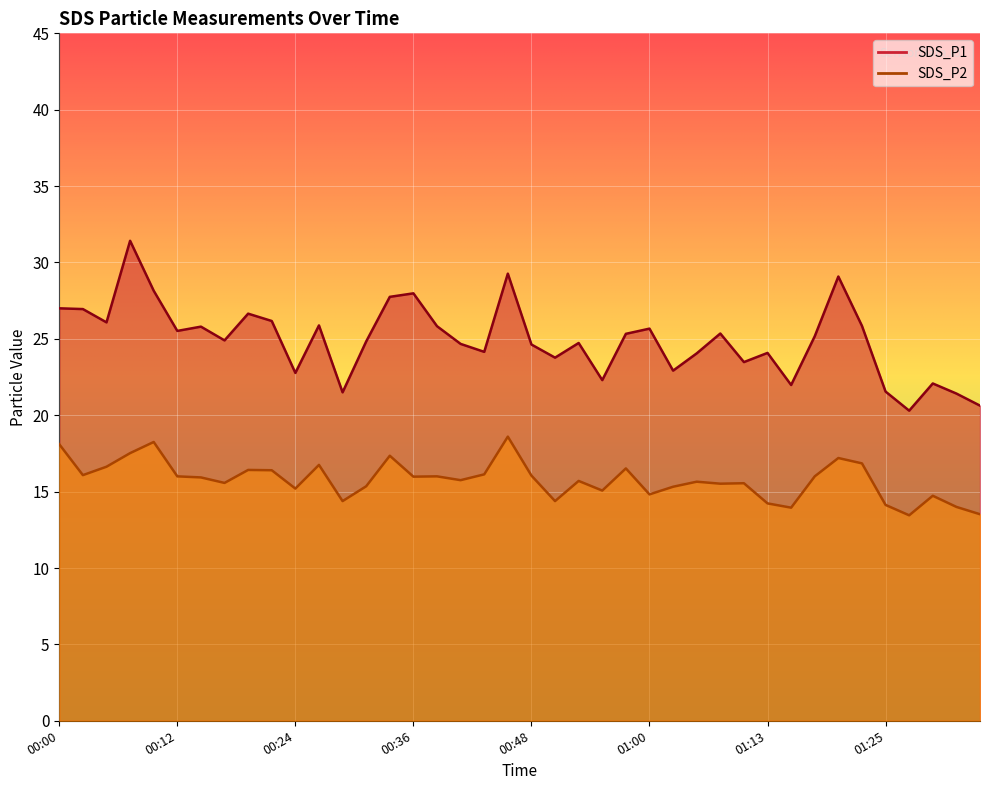

Rank the series by their average value, from lowest to highest.

SDS_P2, SDS_P1